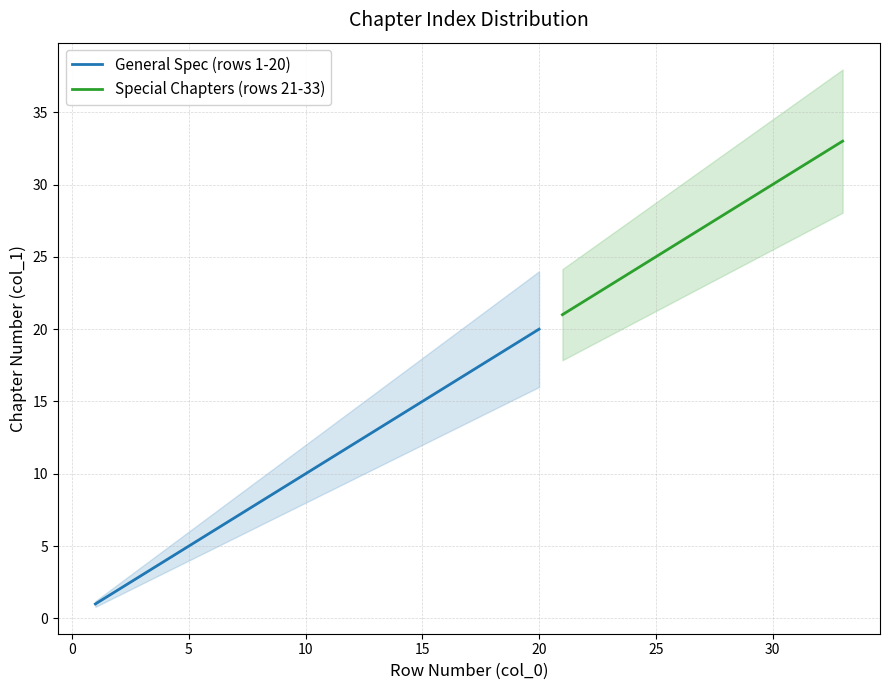

What is the sum of the values at 8 and 4?

12